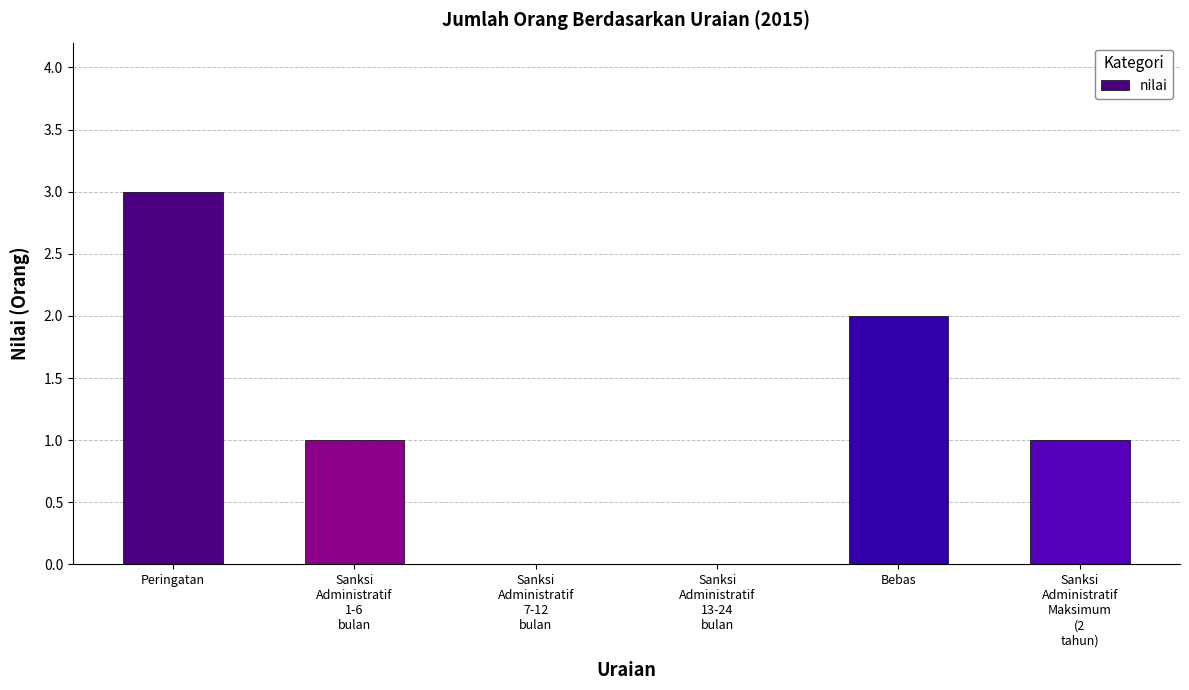

What is the greatest value displayed?

3